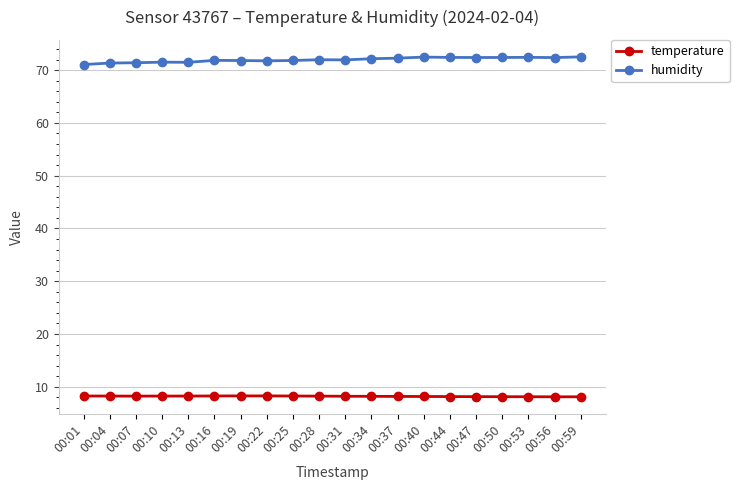

Rank the series at 00:10 from highest to lowest value.

humidity, temperature